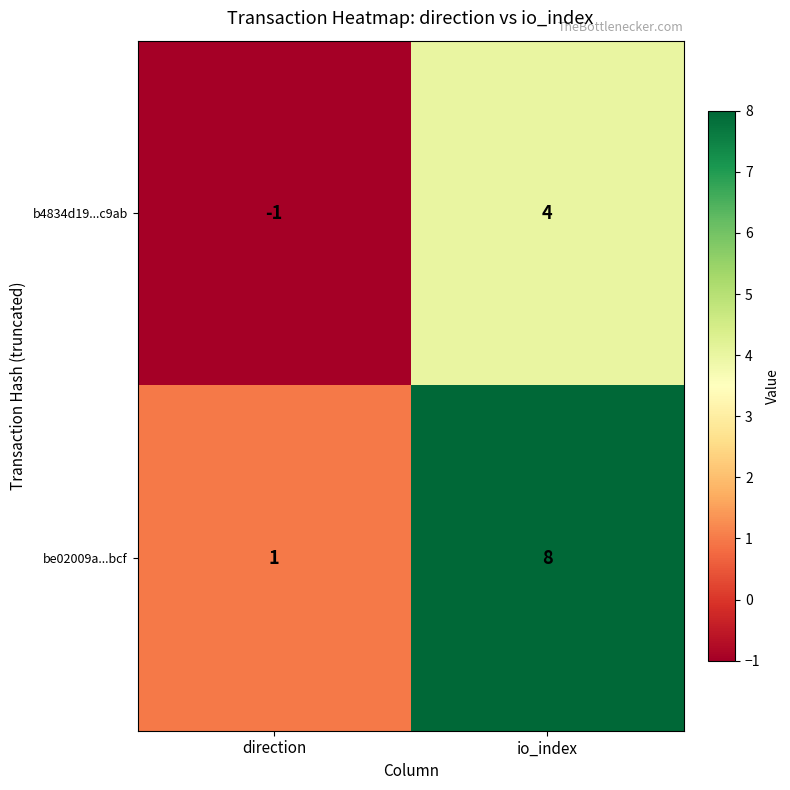

Reading left to right, what are all the values shown in this chart?

b4834d19...c9ab: -1	4
be02009a...bcf: 1	8